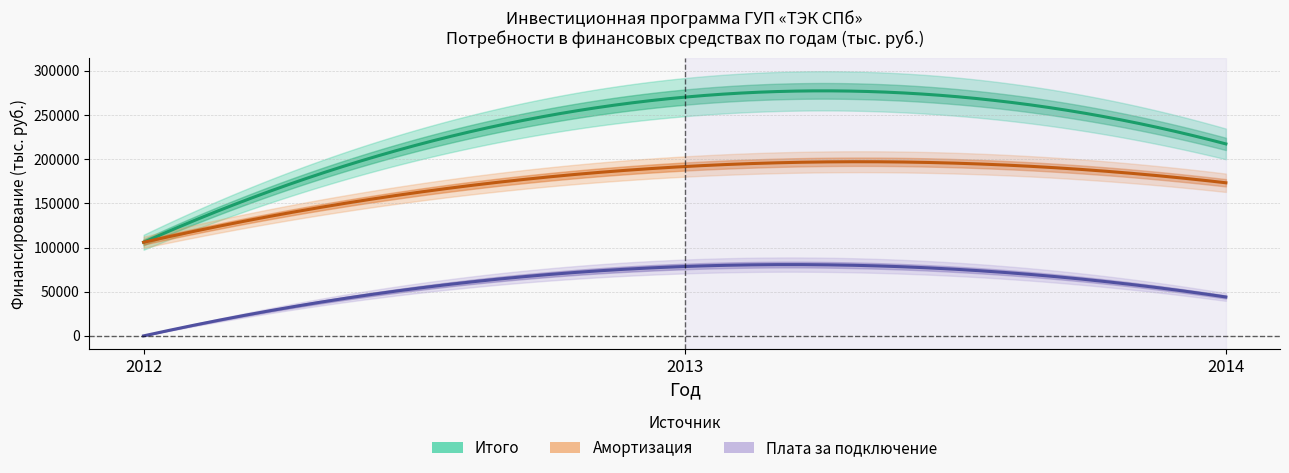

The Итого (на весь период) series shows 102837.5 at 2014. True or false?

False